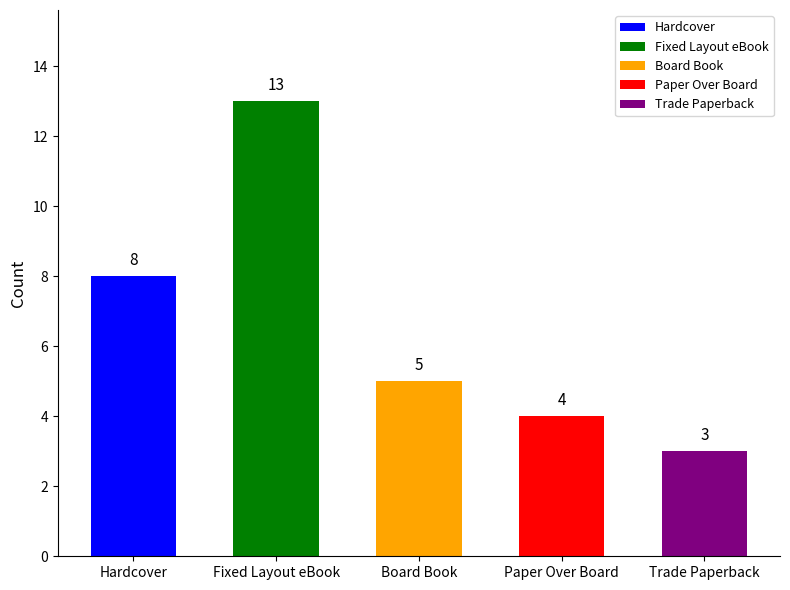

What is the change in value from Hardcover to Paper Over Board?

-4